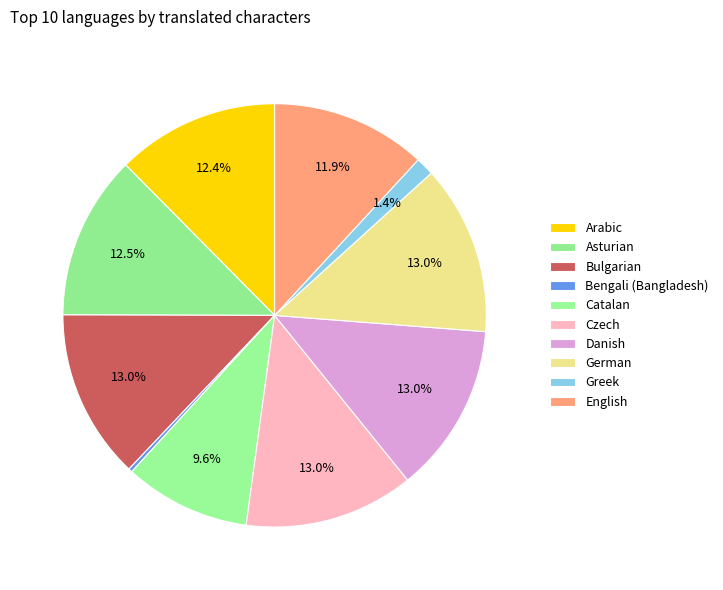

What percentage is the English slice, to the nearest percent?

12%